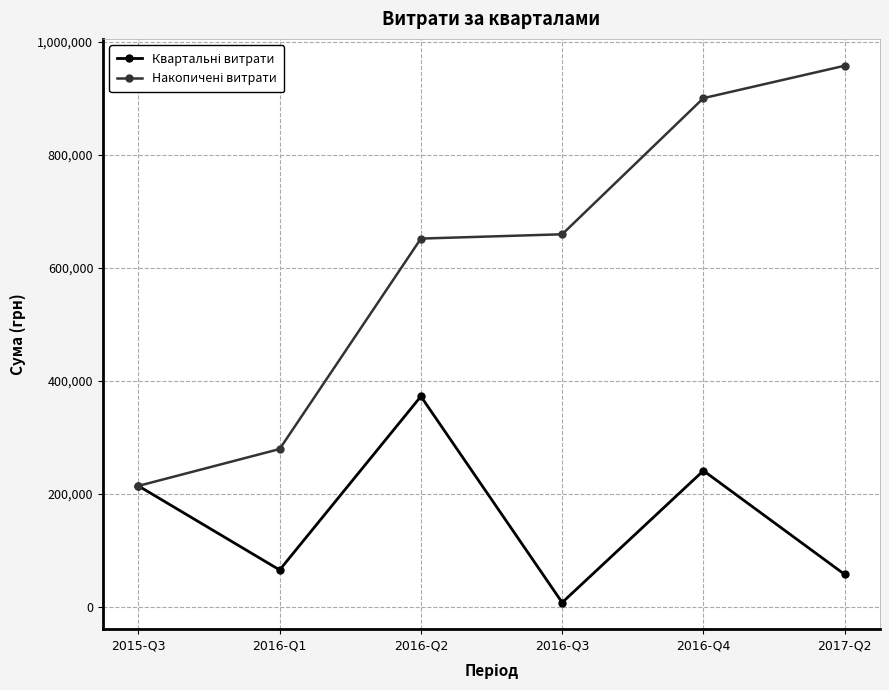

At which category does the chart reach its peak across all series?

2017-Q2